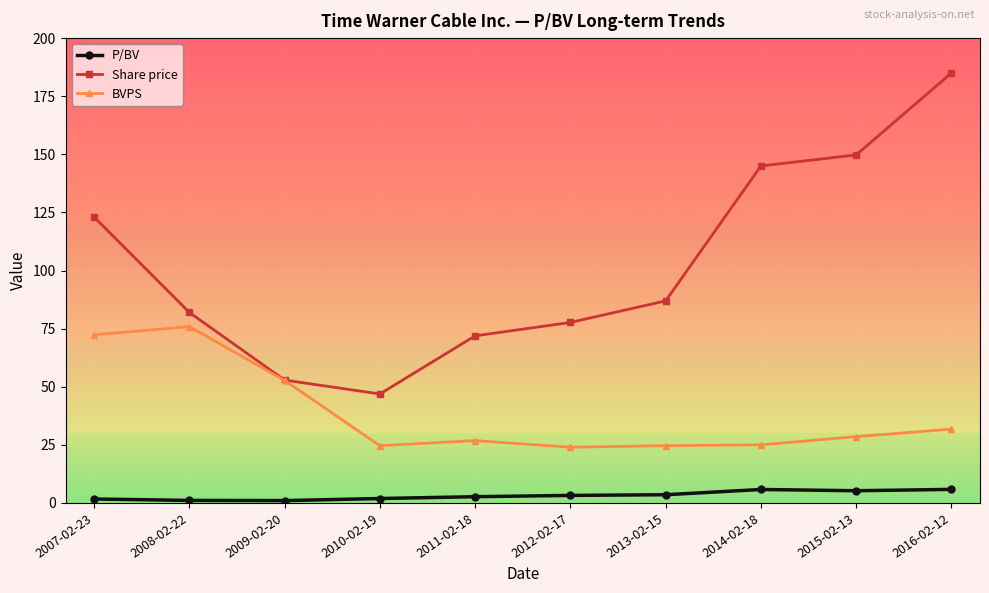

The P/BV series shows 1.9 at 2010-02-19. True or false?

True